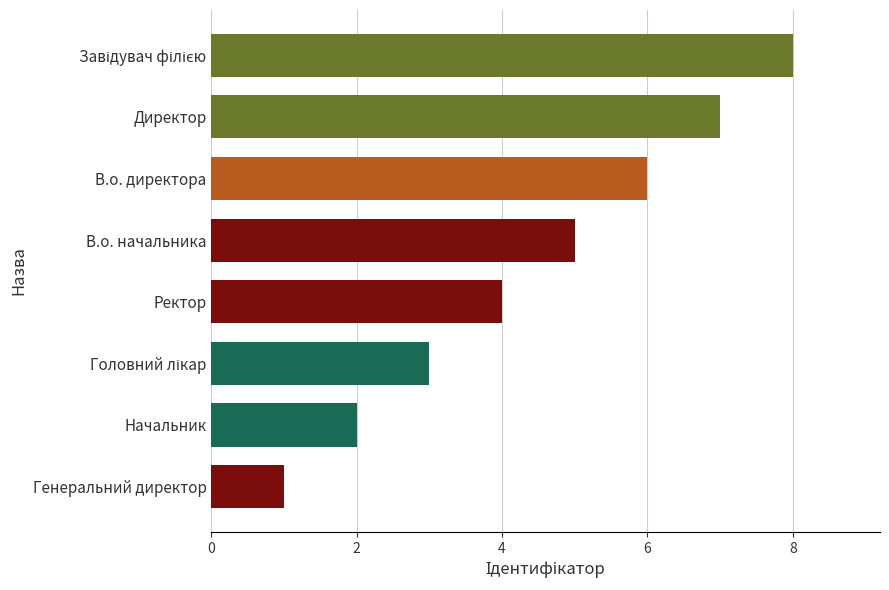

Which has a higher value, Ректор or Генеральний директор?

Ректор